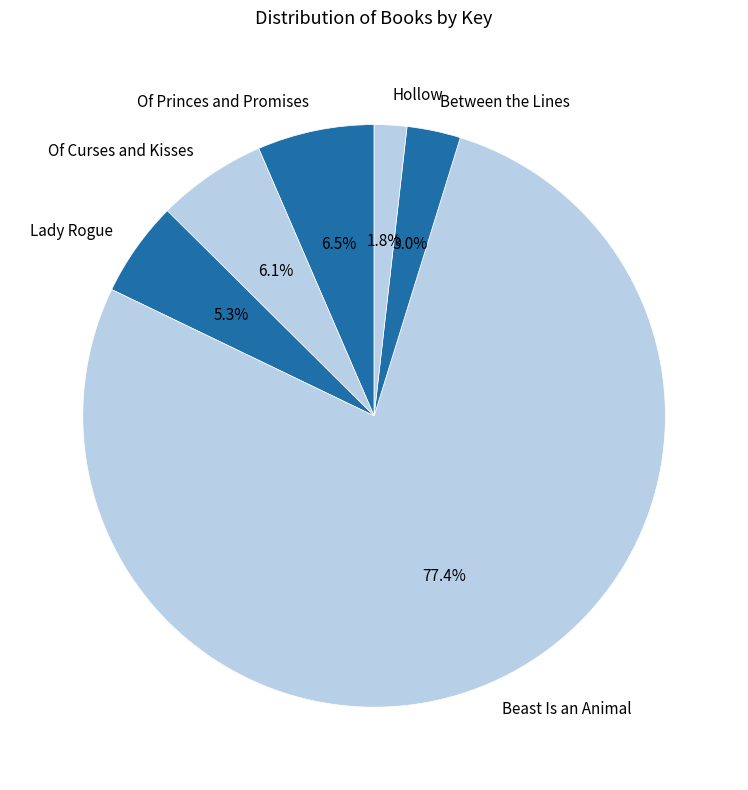

Which slice represents more than half of the pie?

Beast Is an Animal